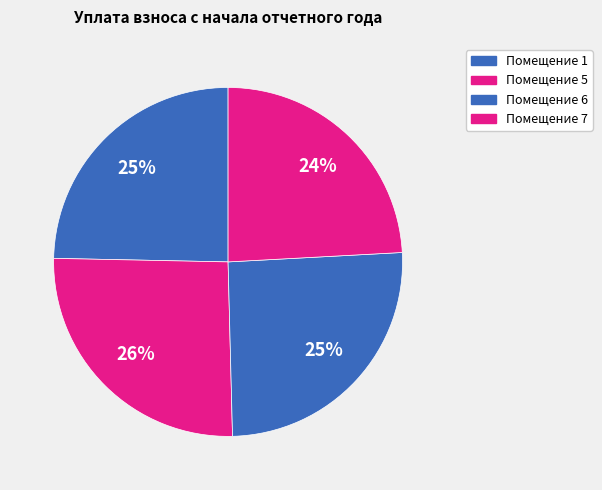

How many segments does this pie chart have?

4